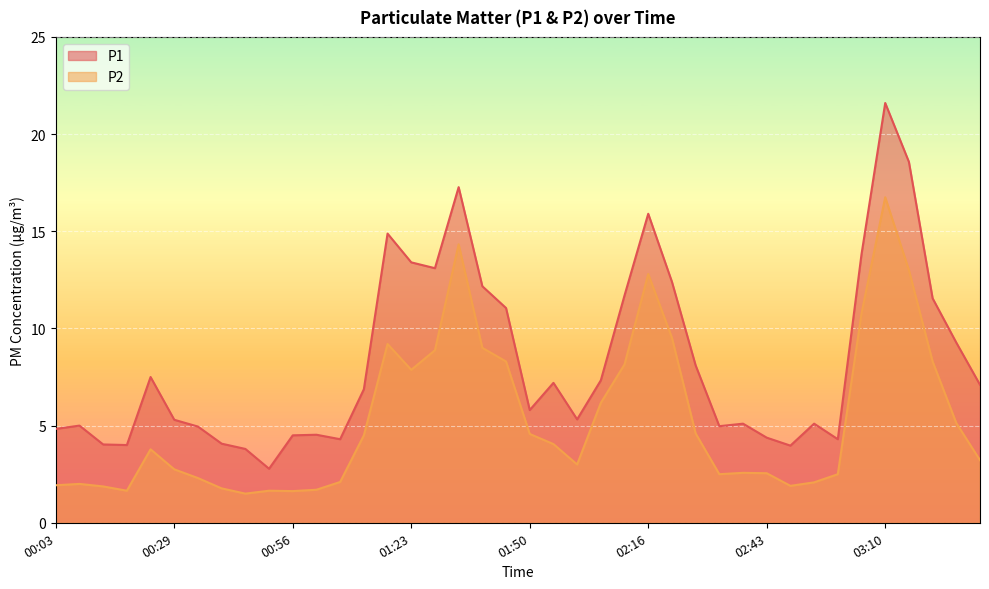

Where is the first local minimum for P1?

00:19